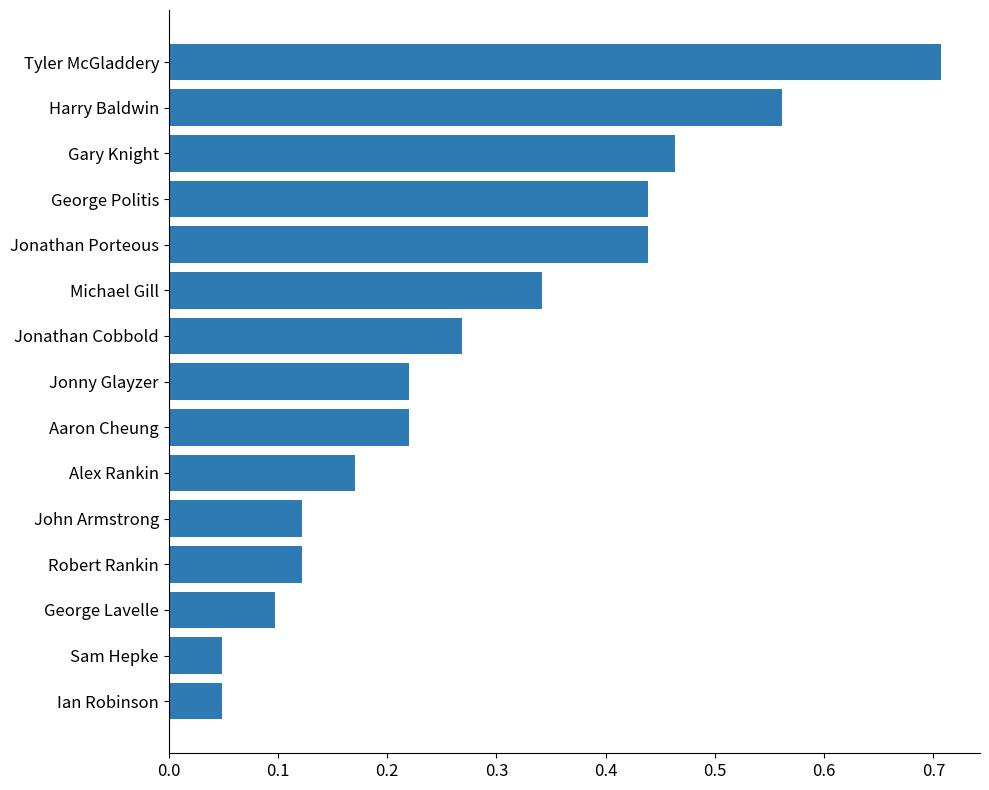

Which has a higher value, George Lavelle or Jonathan Porteous?

Jonathan Porteous